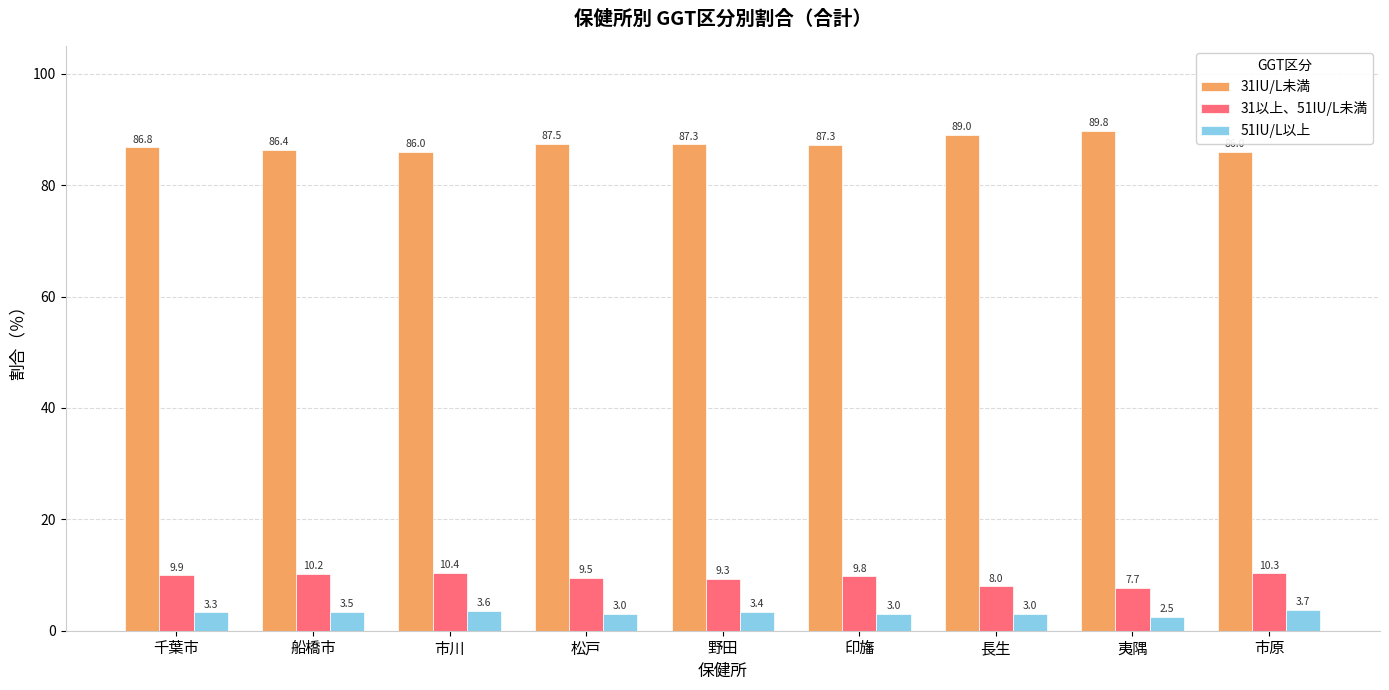

Rank the categories by 31以上、51IU/L未満 value from lowest to highest.

夷隅, 長生, 野田, 松戸, 印旛, 千葉市, 船橋市, 市原, 市川